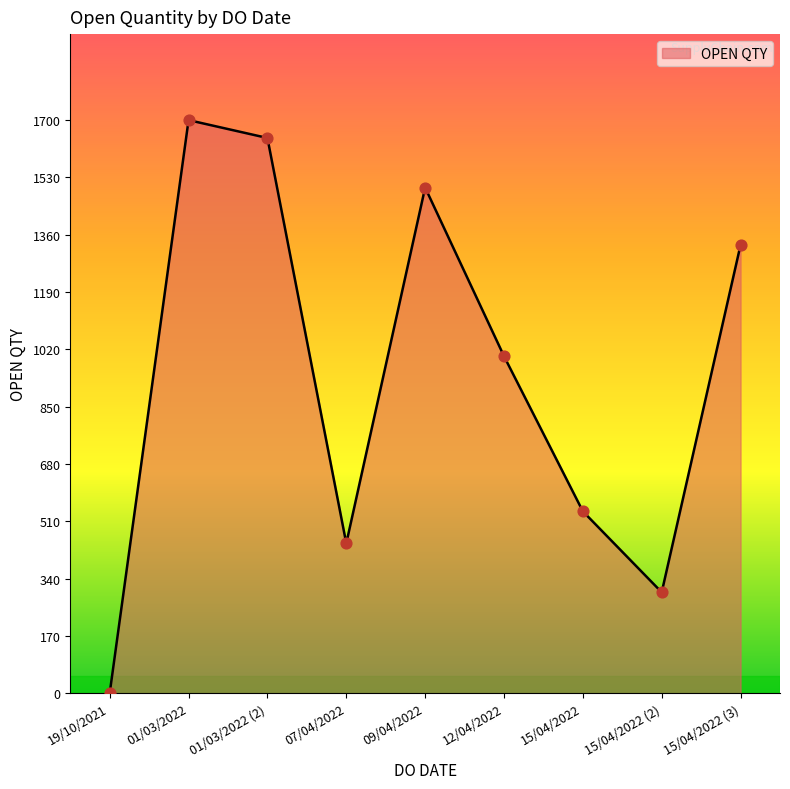

Approximately how many times larger is the value at 12/04/2022 compared to 15/04/2022?

1.9